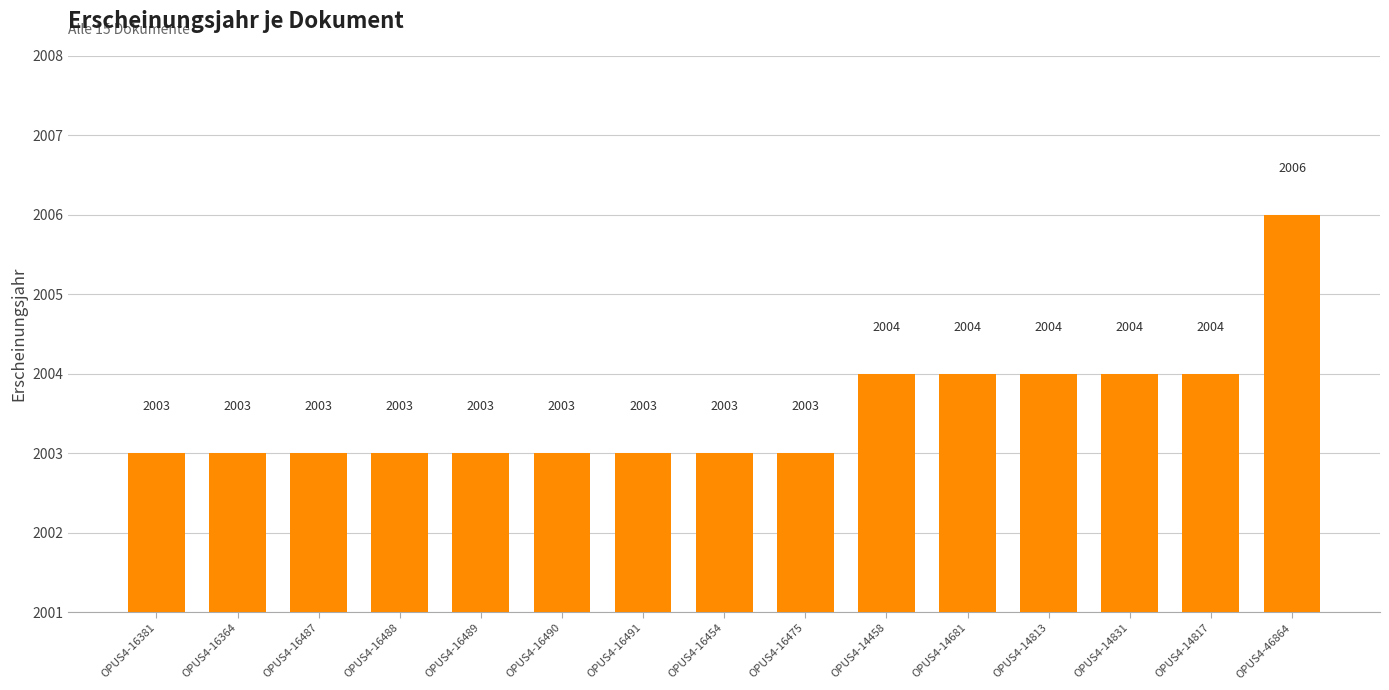

How many values are between 2003 and 2004?

14